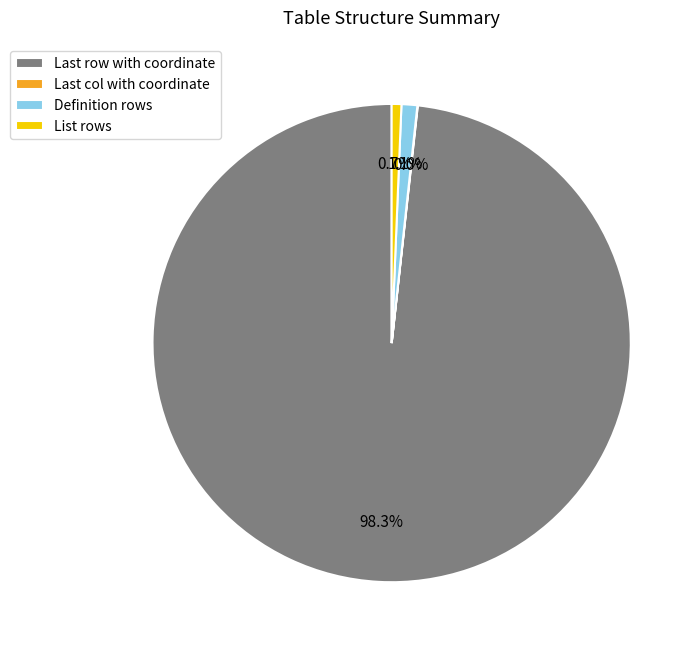

Do Definition rows and List rows together represent more than half of the pie?

No